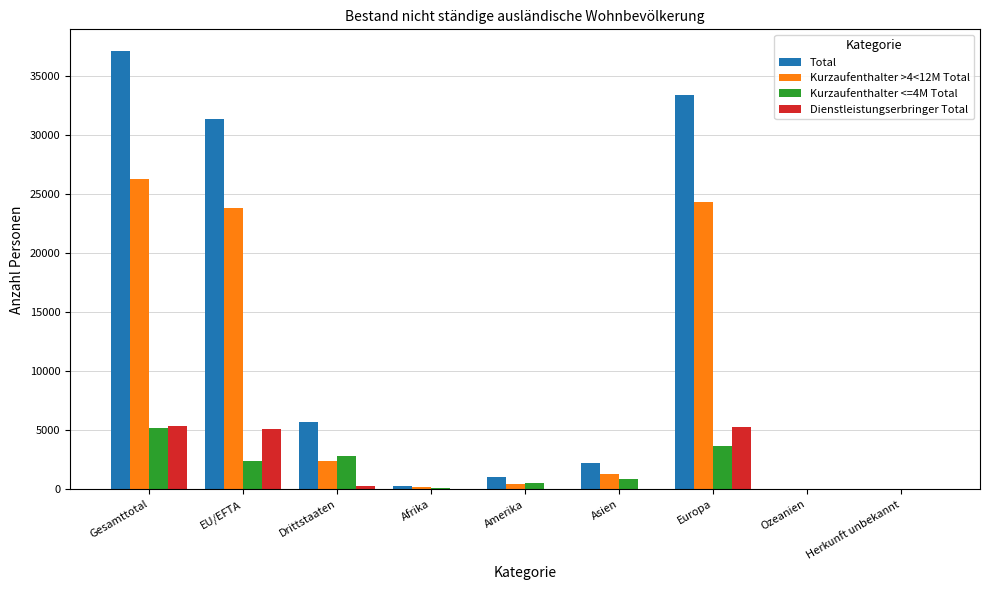

Which series changed the most between Drittstaaten and Amerika?

Total